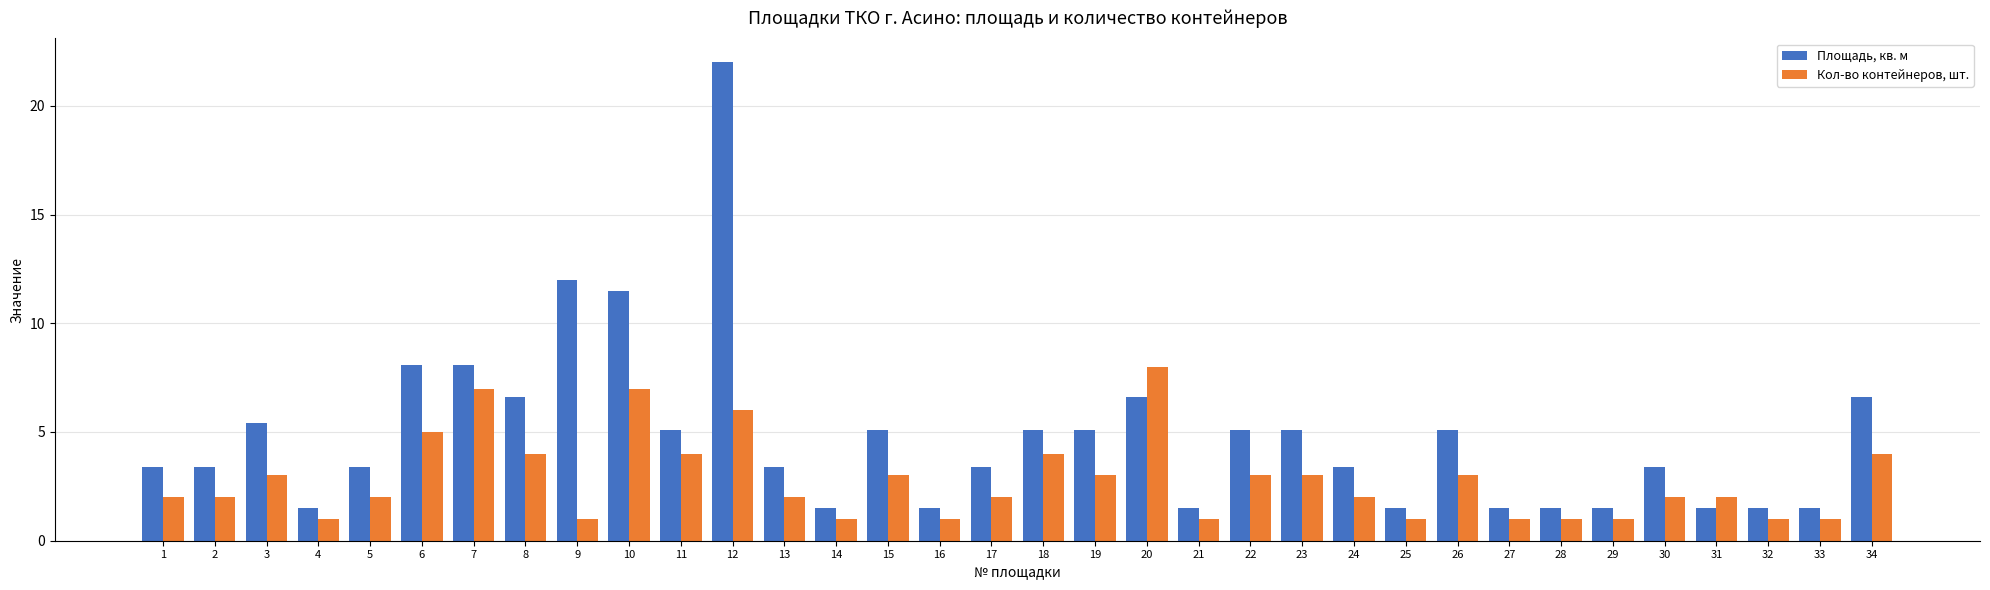

Are the bars grouped side by side (vs. stacked)?

Yes